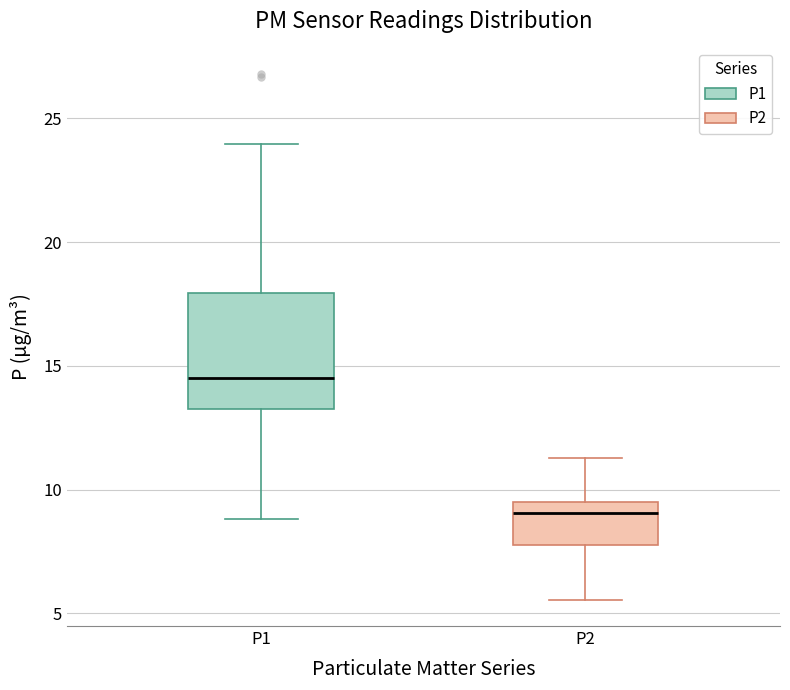

Reading left to right, transcribe this box plot: for each box, give where its median line is, the range the box spans, and where its two whiskers end, as read against the y-axis. The values are not printed on the chart, so give them approximately, as read against the axis.

P1: median 14.5, box 13.0 to 18.0, whiskers 9.0 to 24.0
P2: median 9.0, box 8.0 to 9.5, whiskers 5.5 to 11.5